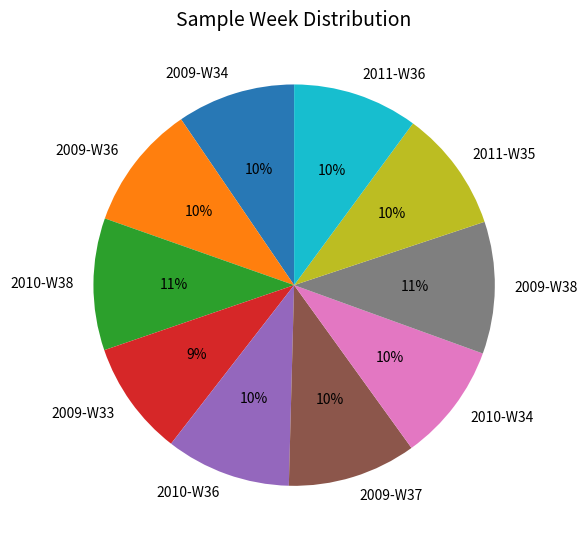

To the nearest percent, what is the combined percentage of 2009-W36 and 2011-W36?

20%